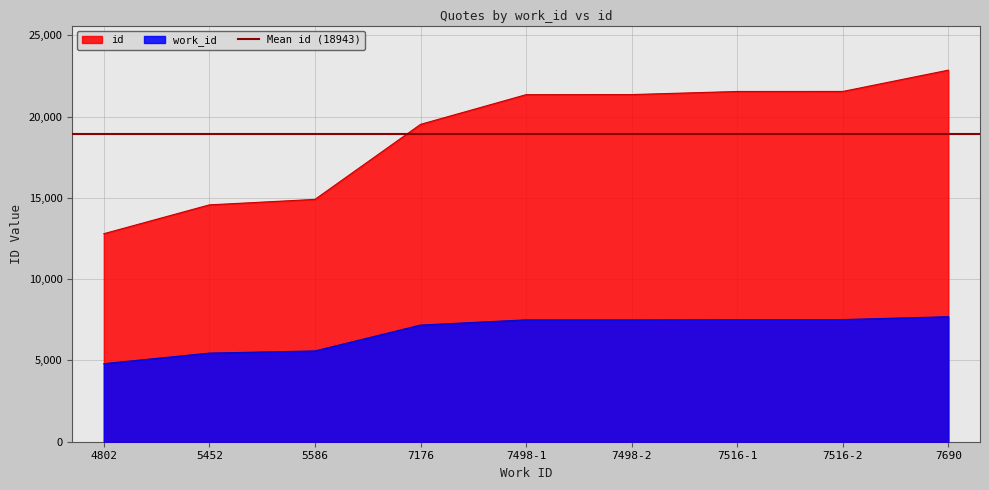

How many lines are shown in the chart?

2